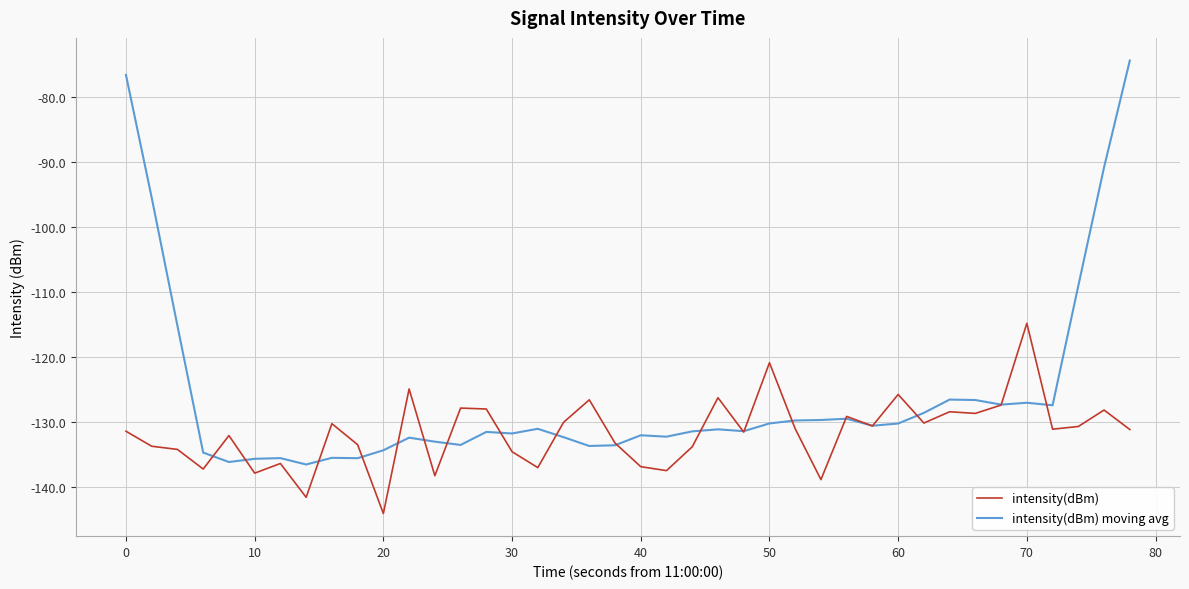

What is the maximum value for intensity(dBm)?

-114.8